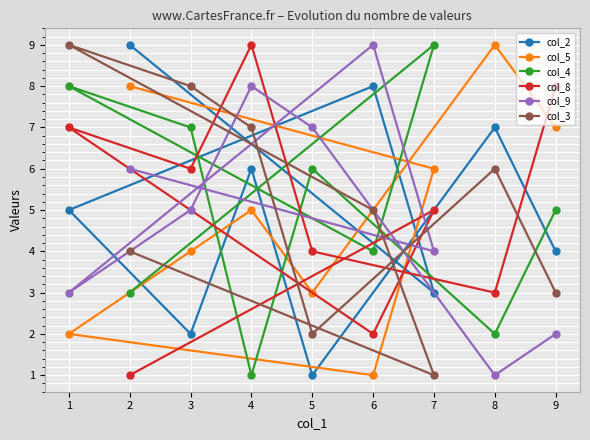

How many interior local peaks does the col_8 series have?

3